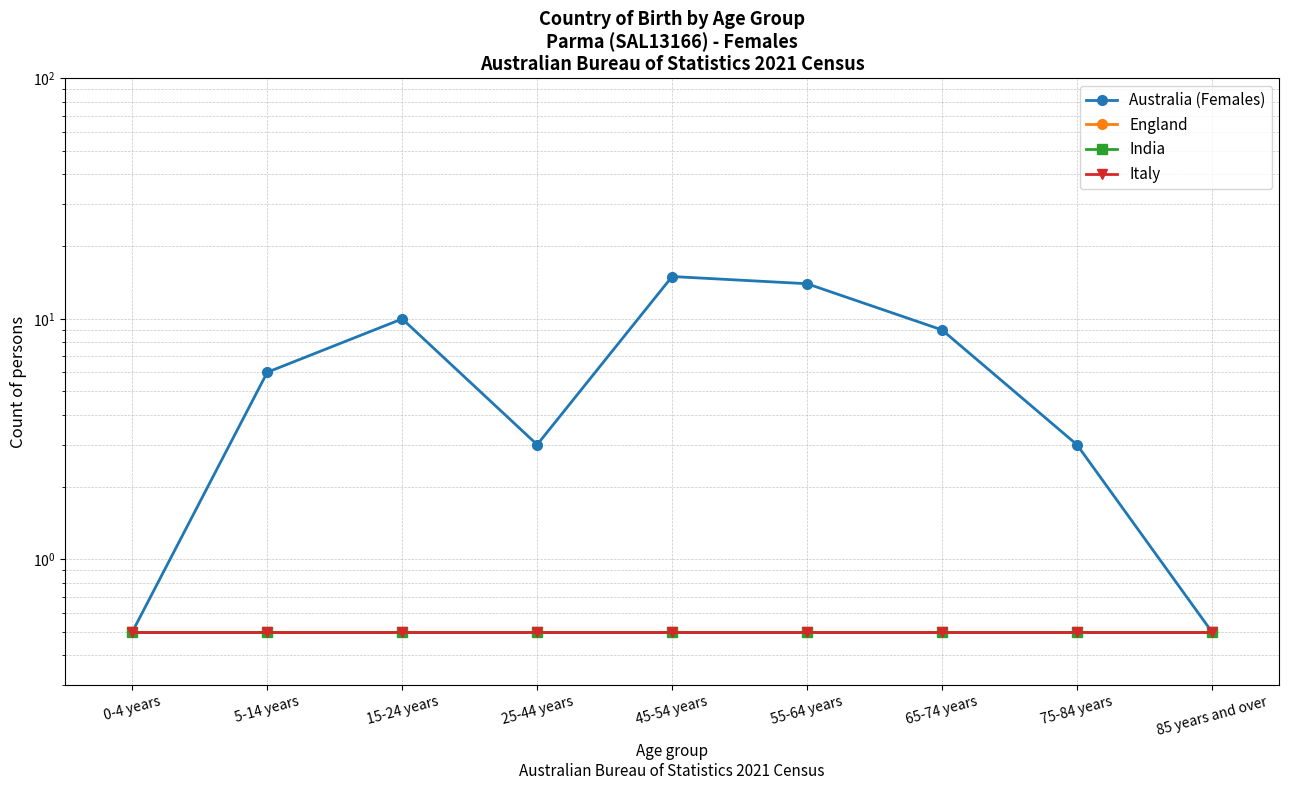

Reading left to right, transcribe all the data shown in this chart.

Australia (Females): 0.5	6.0	10.0	3.0	15.0	14.0	9.0	3.0	0.5
England: 0.5	0.5	0.5	0.5	0.5	0.5	0.5	0.5	0.5
India: 0.5	0.5	0.5	0.5	0.5	0.5	0.5	0.5	0.5
Italy: 0.5	0.5	0.5	0.5	0.5	0.5	0.5	0.5	0.5